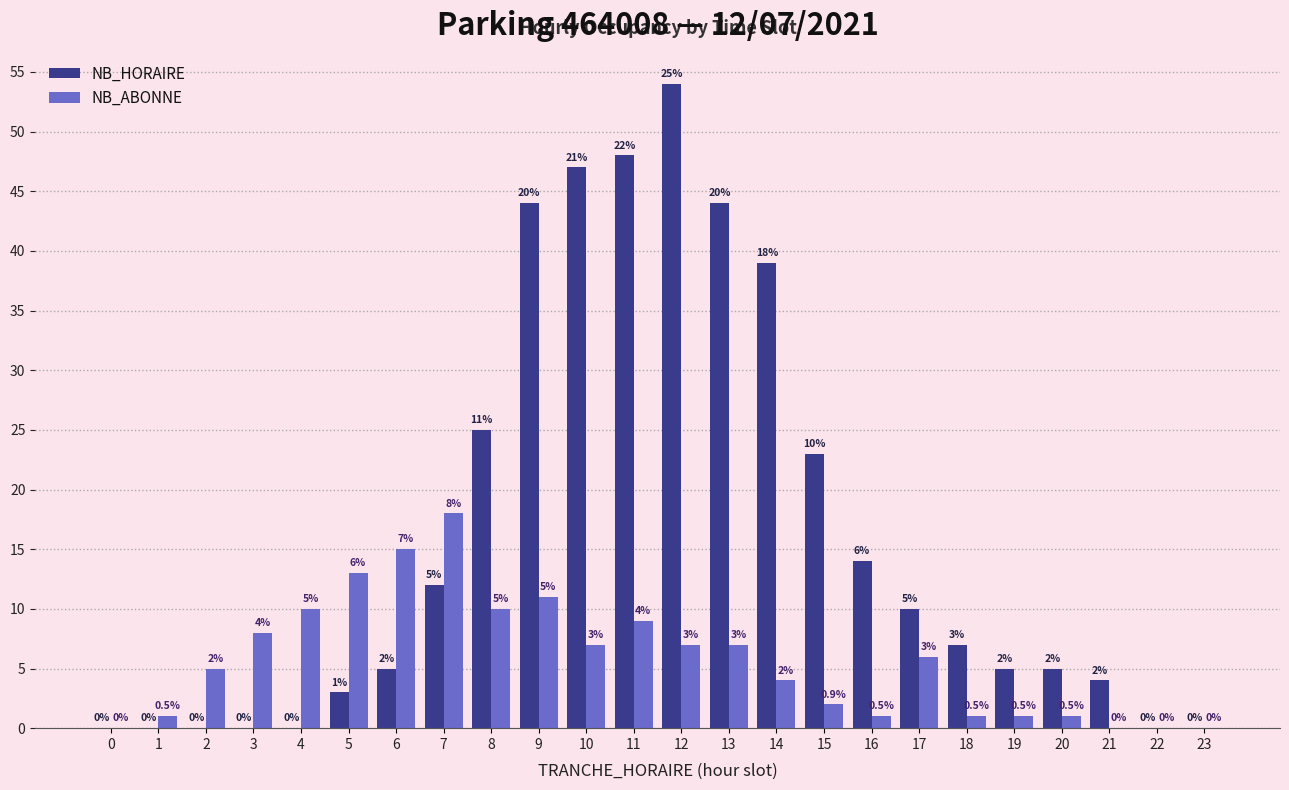

What are all the series names shown in the legend?

NB_HORAIRE, NB_ABONNE